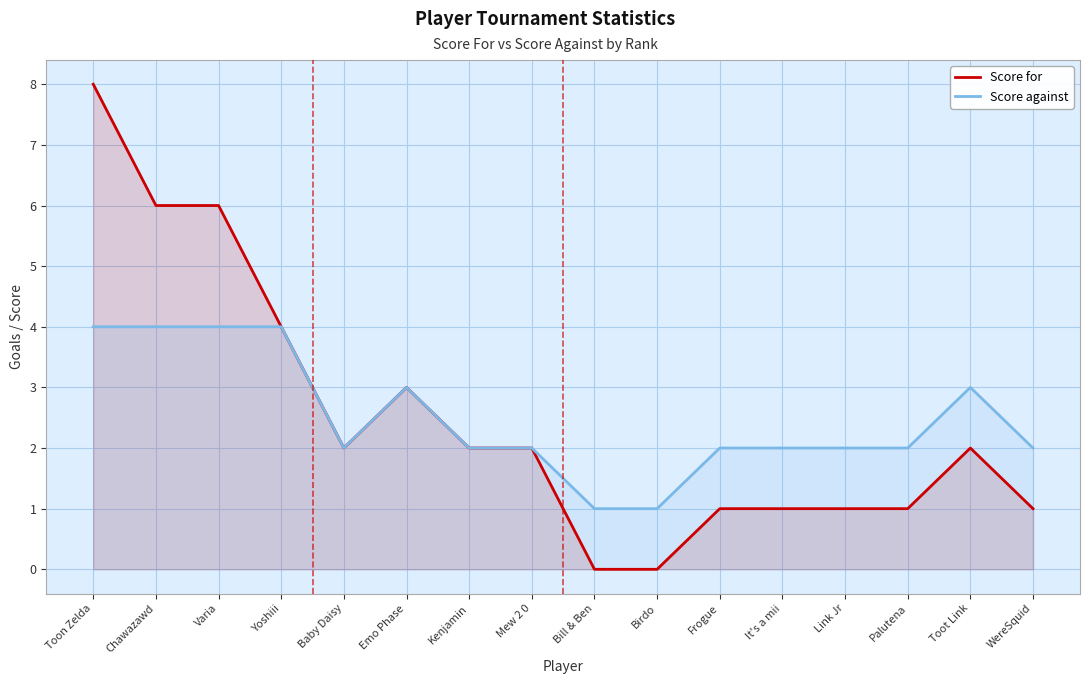

The value of Score against at Kenjamin is 1. True or false?

False